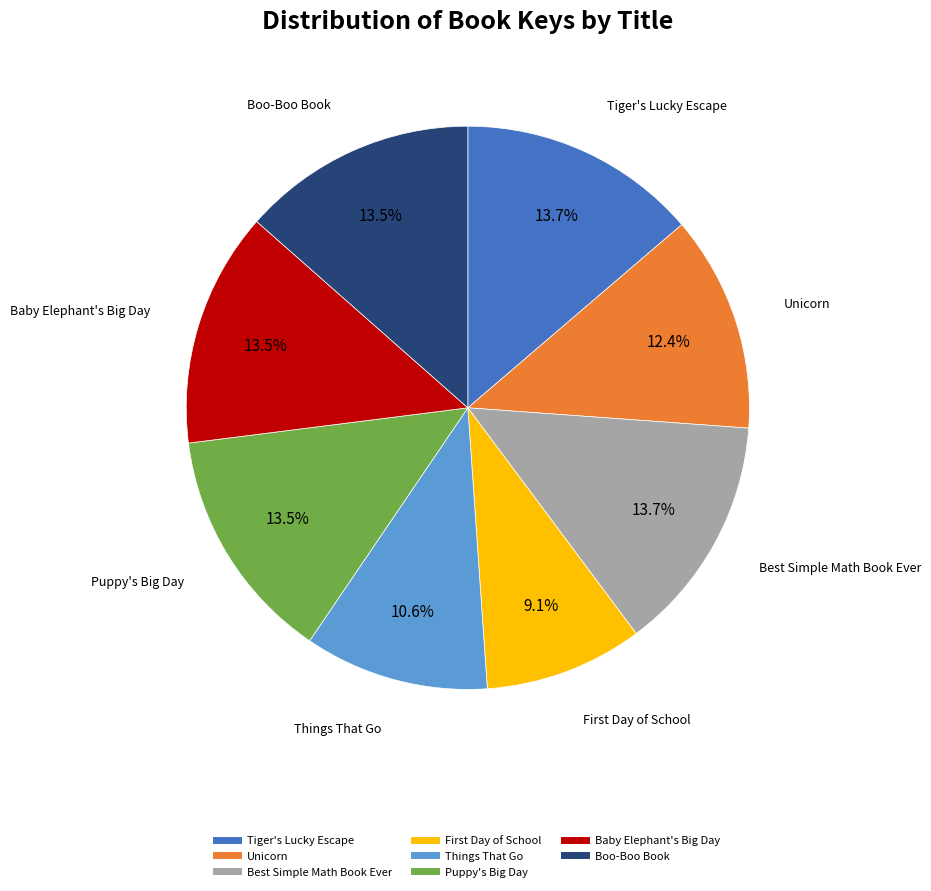

To the nearest percent, what is the difference between the Unicorn and Boo-Boo Book slice percentages?

1%